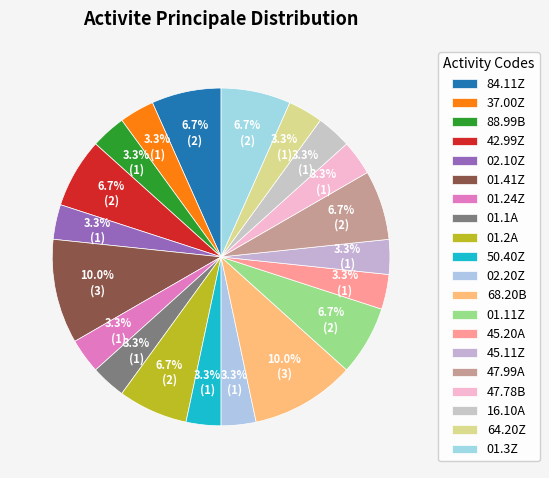

How many slices are in this pie chart?

20